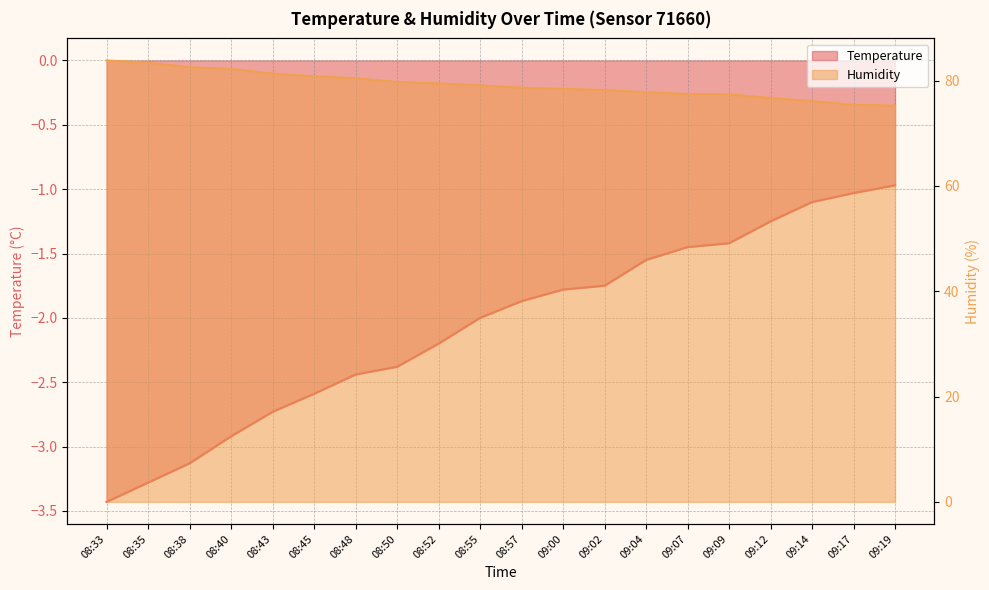

Reading right to left, transcribe all the data shown in this chart.

Temperature: -1.0	-1.0	-1.1	-1.2	-1.4	-1.4	-1.6	-1.8	-1.8	-1.9	-2.0	-2.2	-2.4	-2.4	-2.6	-2.7	-2.9	-3.1	-3.3	-3.4
Humidity: 75.3	75.4	76.1	76.7	77.4	77.5	77.8	78.2	78.4	78.7	79.1	79.5	79.8	80.5	80.8	81.3	82.2	82.5	83.4	83.8